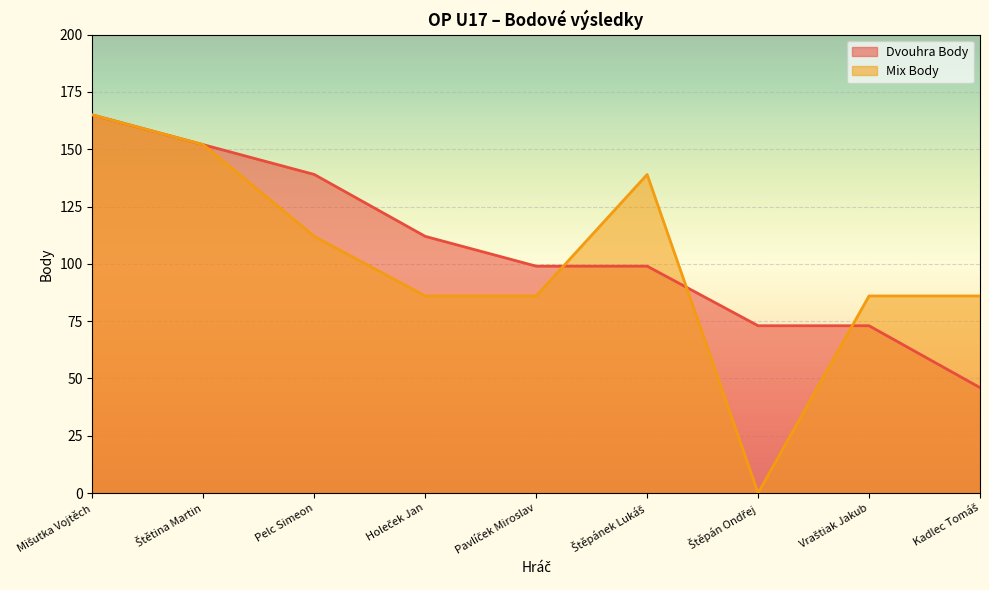

What is the difference between the maximum and minimum values in the Mix Body series?

165